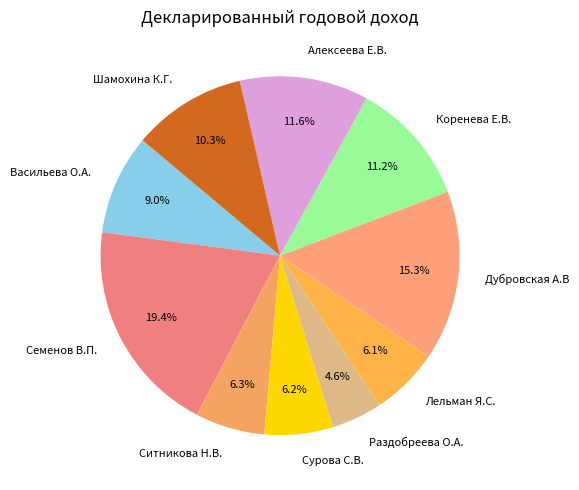

What percentage is the Ситникова Н.В. slice, to the nearest percent?

6%